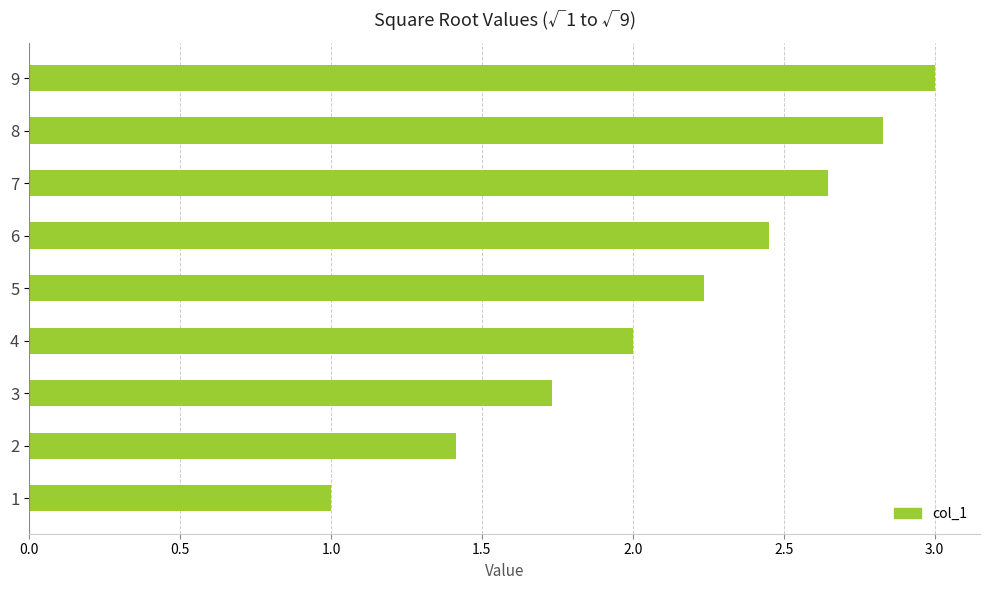

What is the approximate value at 8?

2.8